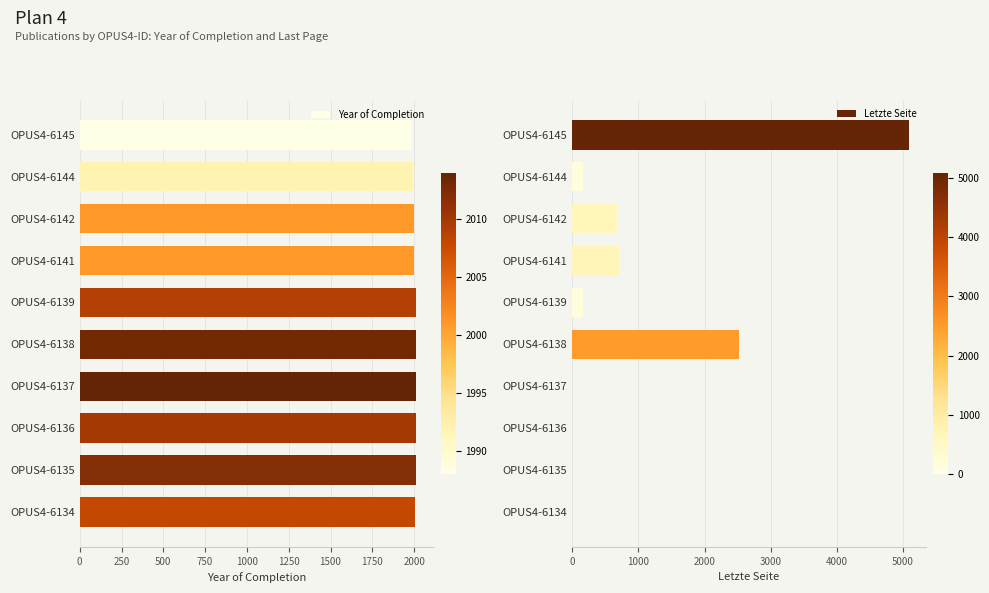

What is the value of the Letzte Seite bar at the 6th from the left?

2521